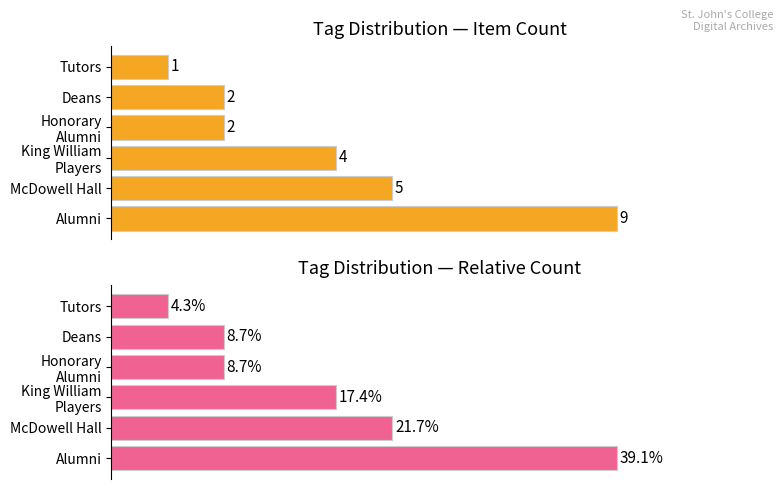

Are the bars grouped side by side (vs. stacked)?

Yes